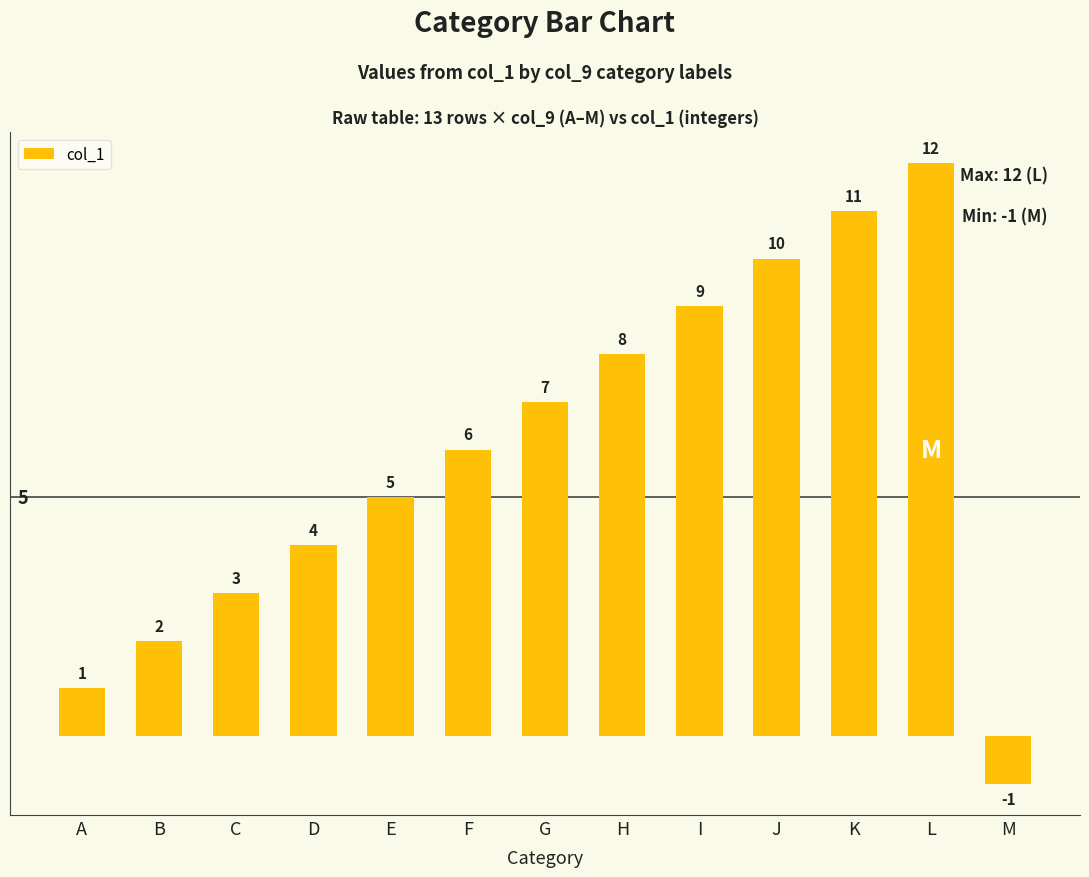

The value at H is 8. True or false?

True